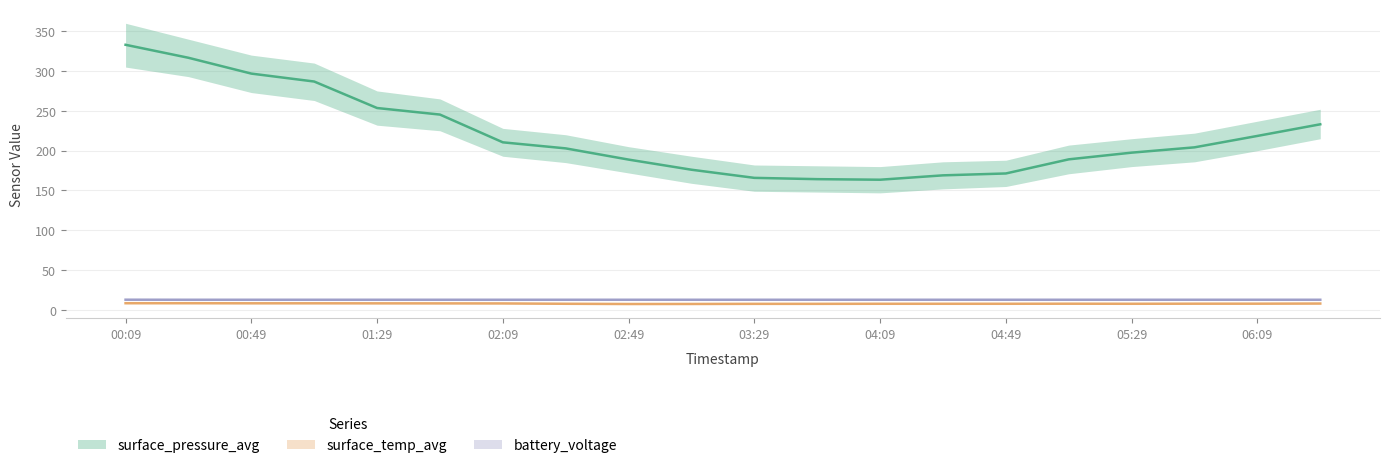

Where is surface_pressure_avg nearest to the value 248?

01:49